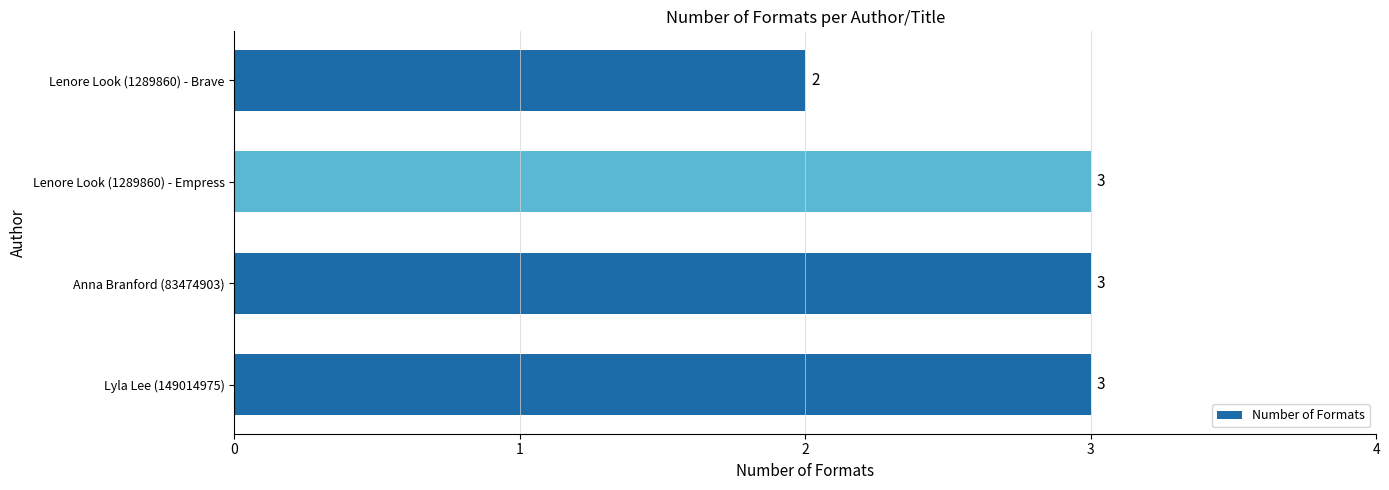

What is the maximum value shown in the chart?

3